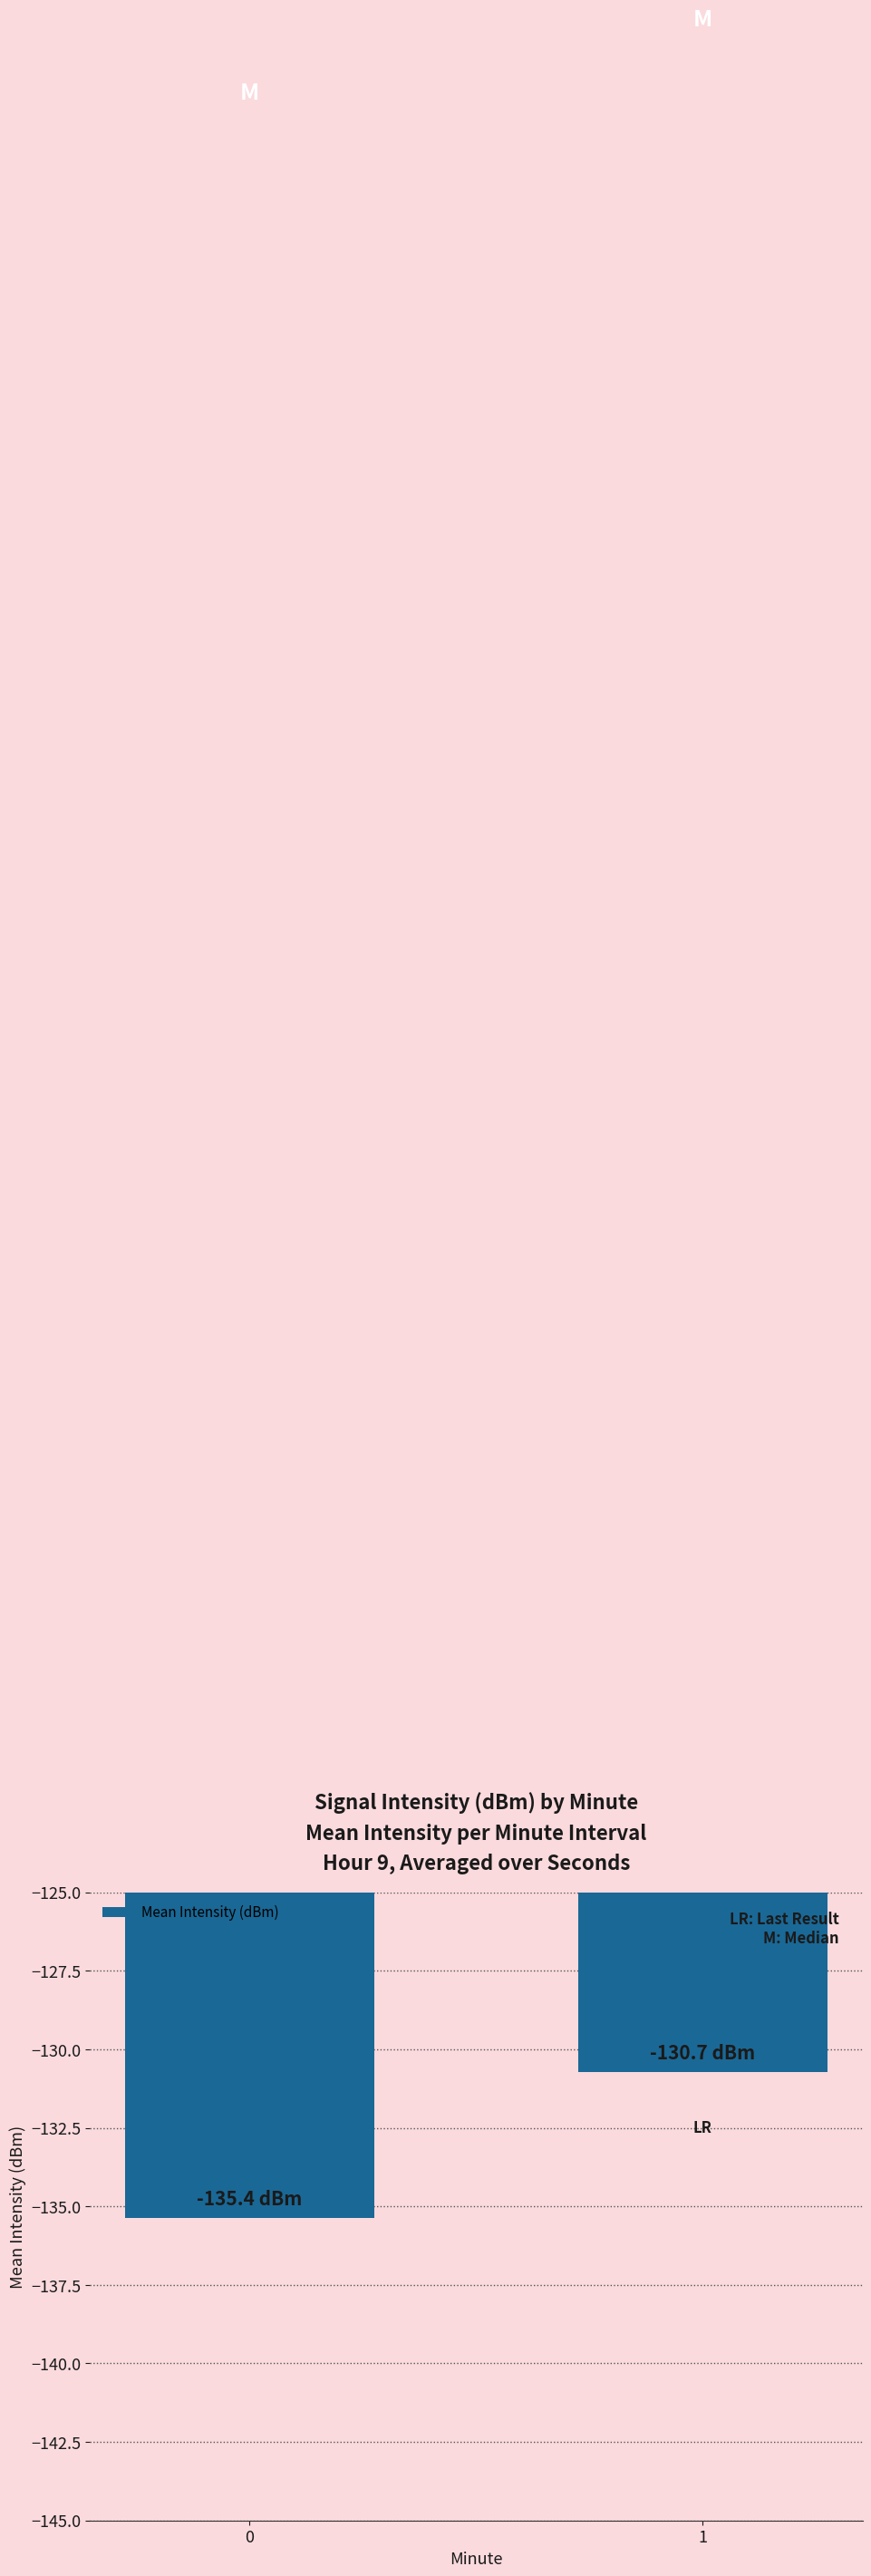

What is the approximate value at 0?

-135.4